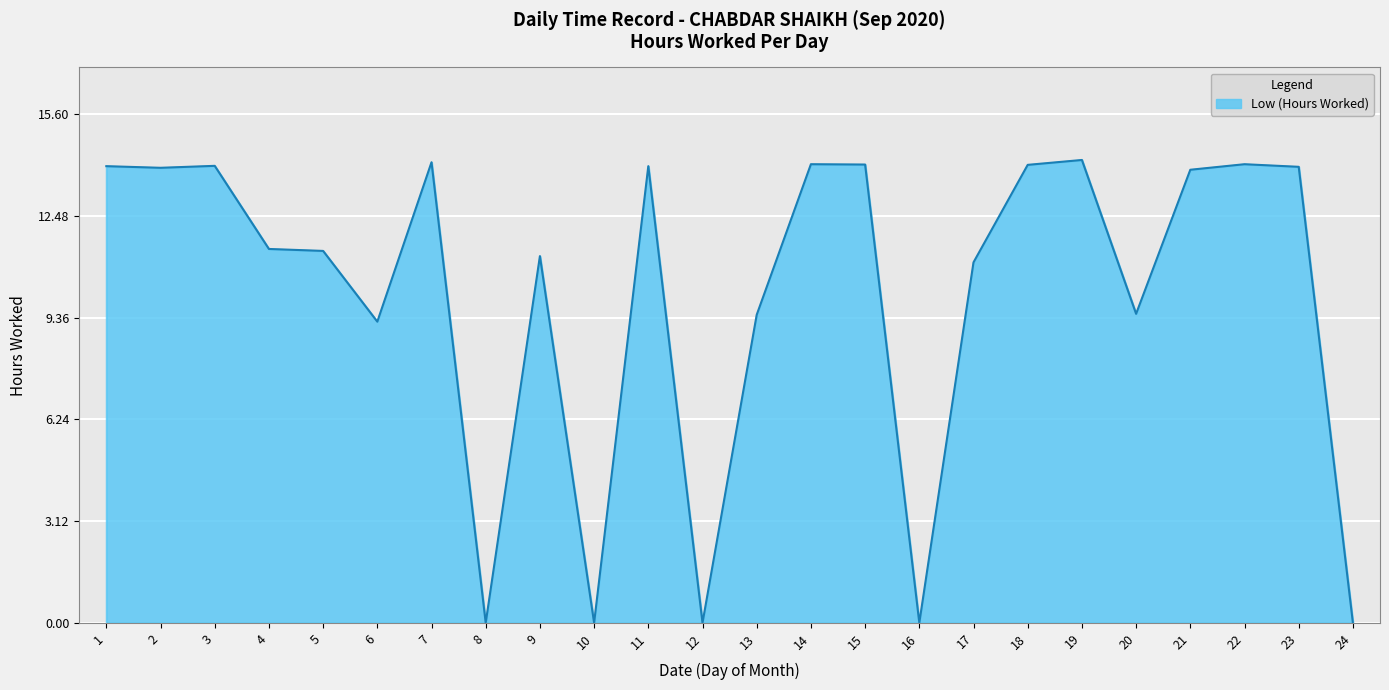

What is the maximum value shown in the chart?

14.2